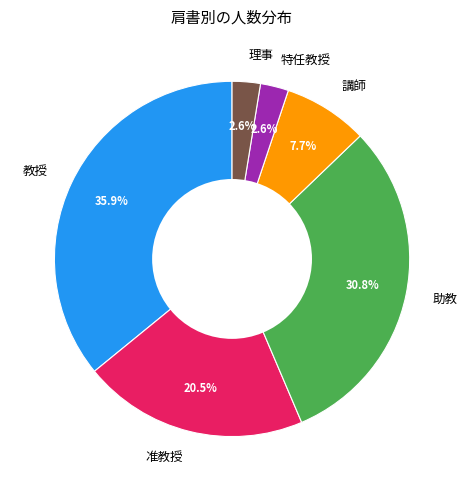

Which has a higher value, 助教 or 特任教授?

助教